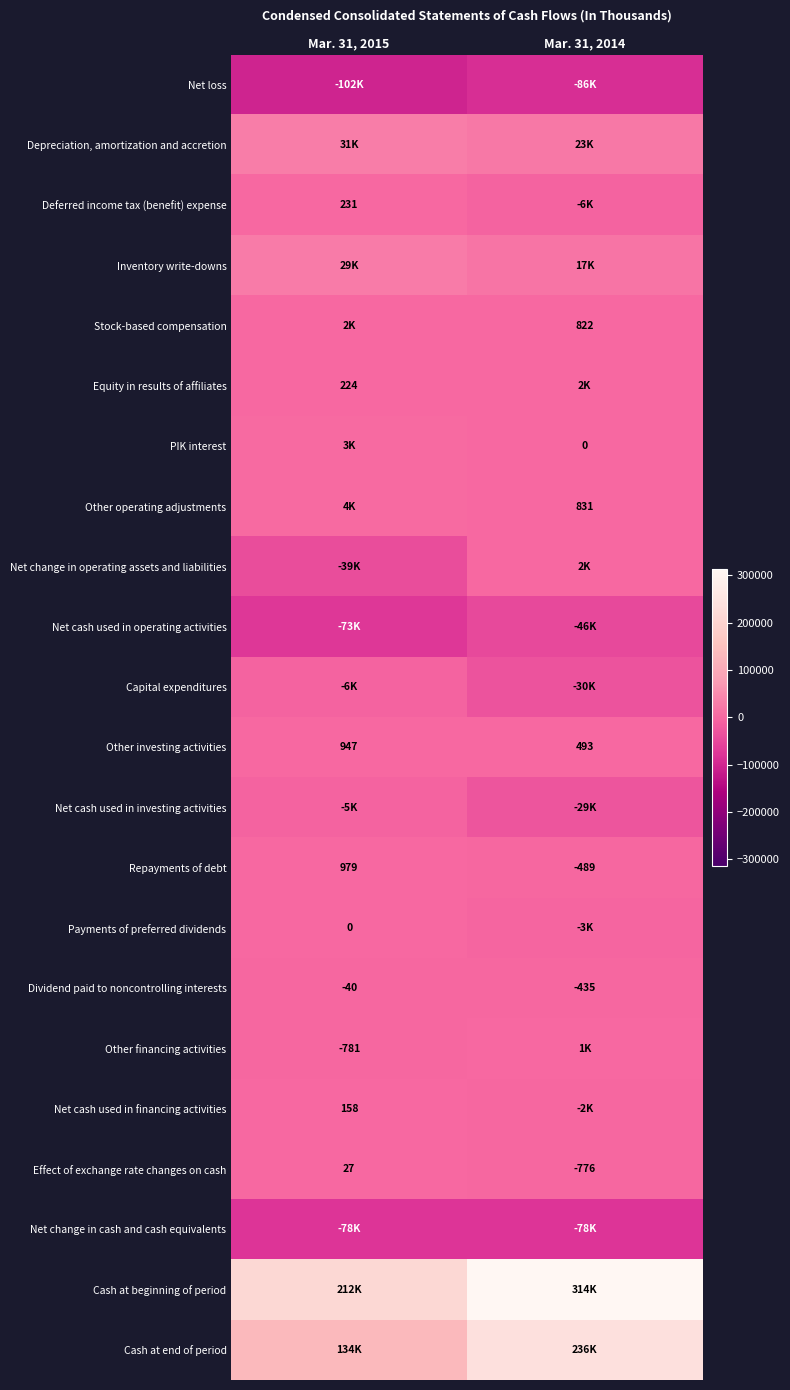

What is the total value across all series at Mar. 31, 2015?

110999